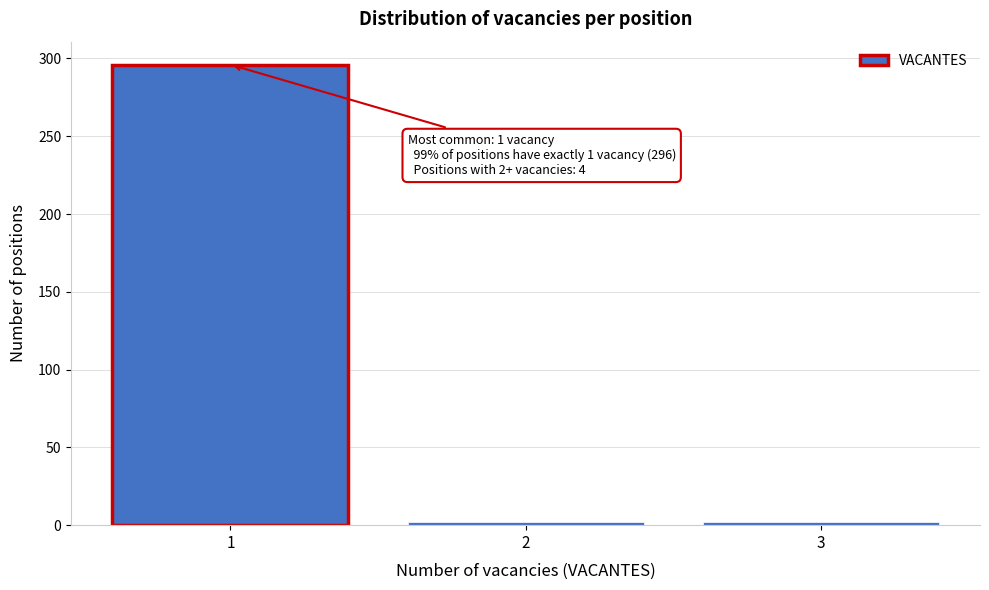

Reading left to right, what are all the values shown in this chart?

296	2	2